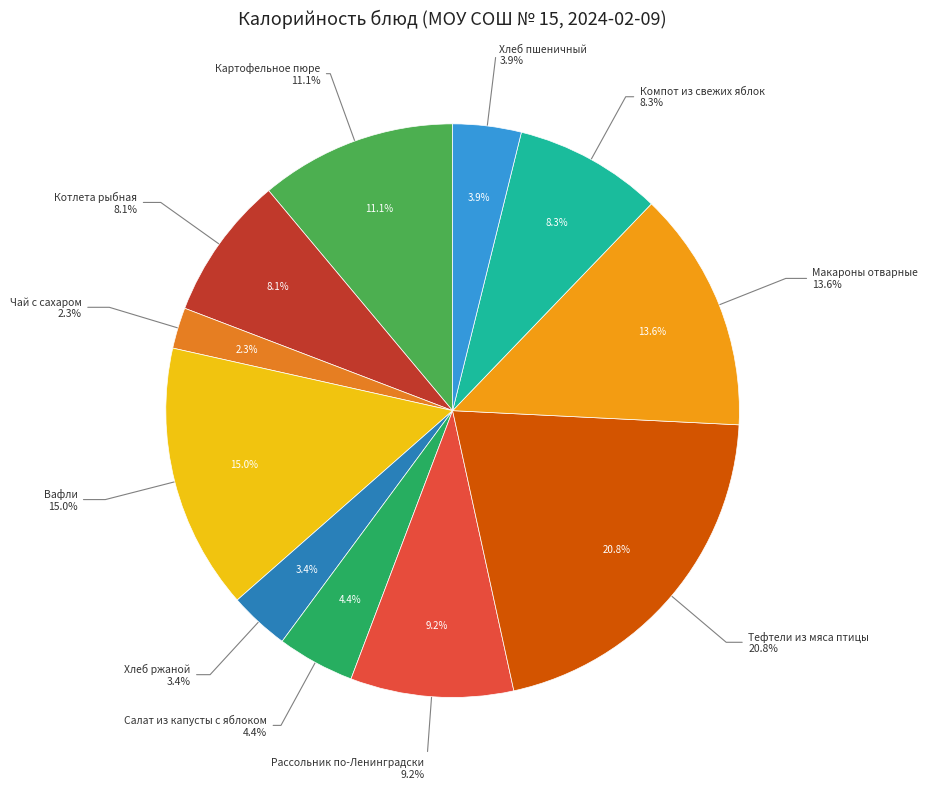

Rank the categories by value from lowest to highest.

Чай с сахаром, Хлеб ржаной, Хлеб пшеничный, Салат из капусты с яблоком, Котлета рыбная, Компот из свежих яблок, Рассольник по-Ленинградски, Картофельное пюре, Макароны отварные, Вафли, Тефтели из мяса птицы